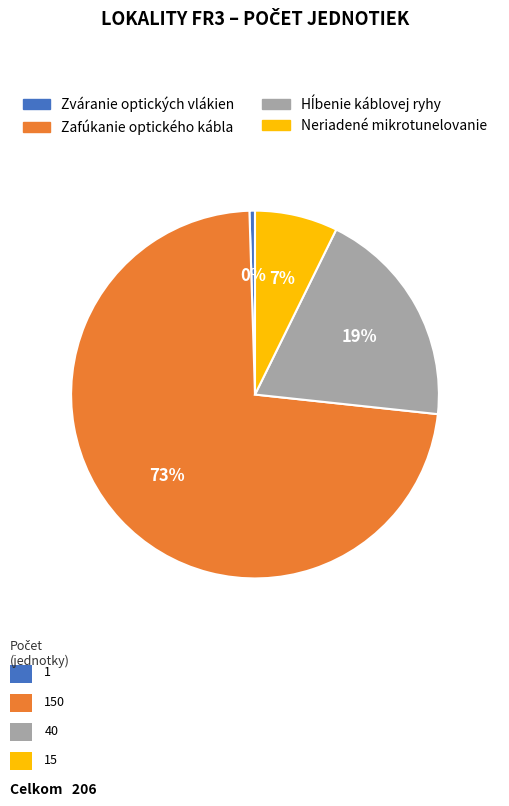

Which slice is the largest?

Zafúkanie optického kábla